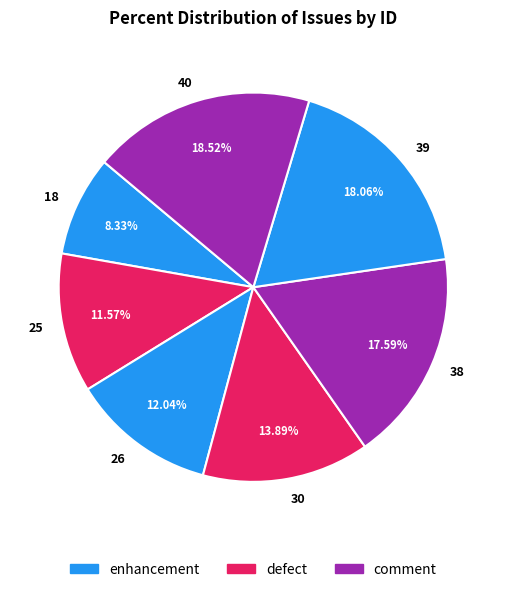

How many slices are in this pie chart?

7